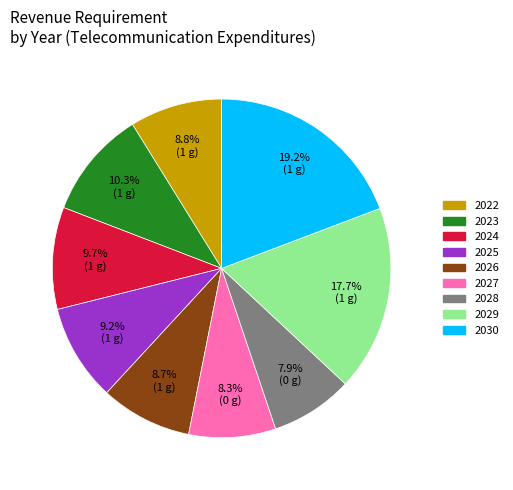

To the nearest percent, what percentage of the pie is 2026?

9%